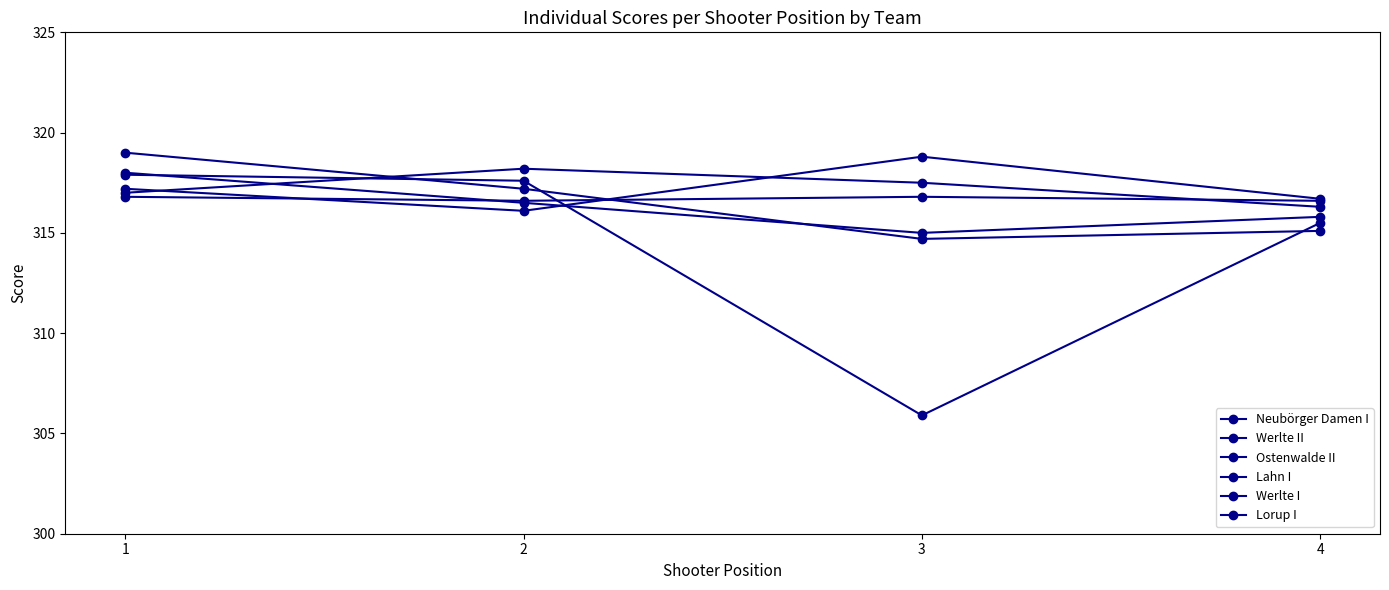

How many data points in Werlte II are less than 316?

2